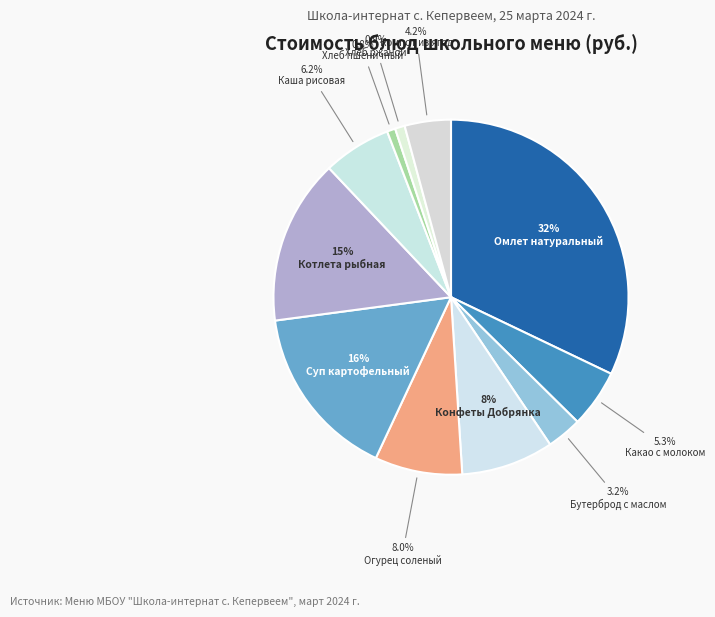

To the nearest percent, what portion does Бутерброд с маслом represent?

3%